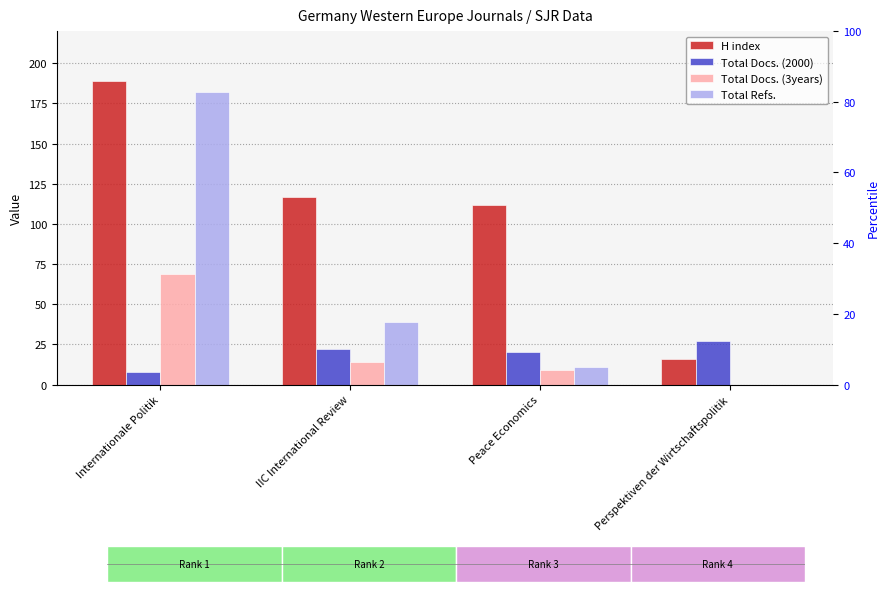

What is the difference between the H index values at Peace Economics and Internationale Politik?

77